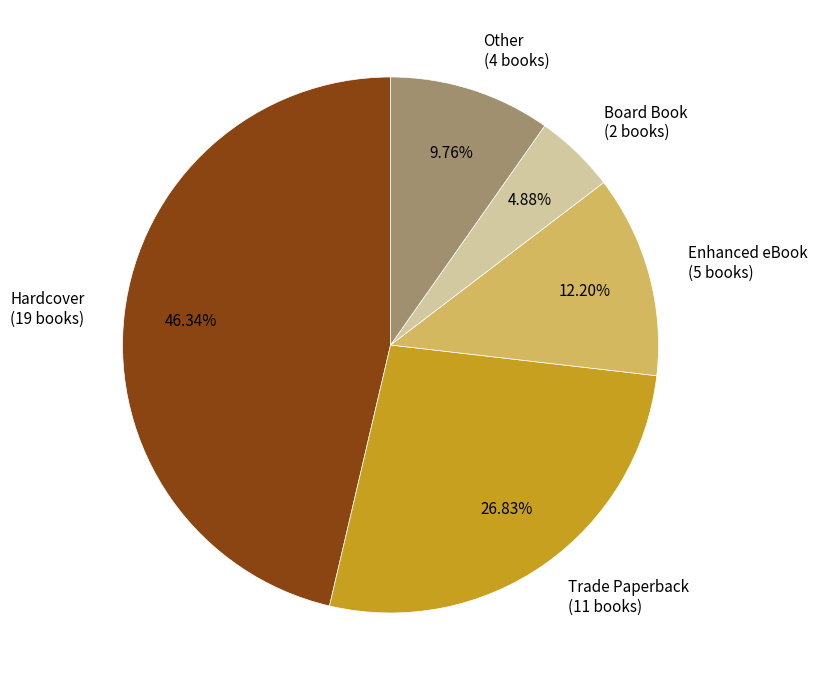

Do Hardcover and Trade Paperback together represent more than half of the pie?

Yes